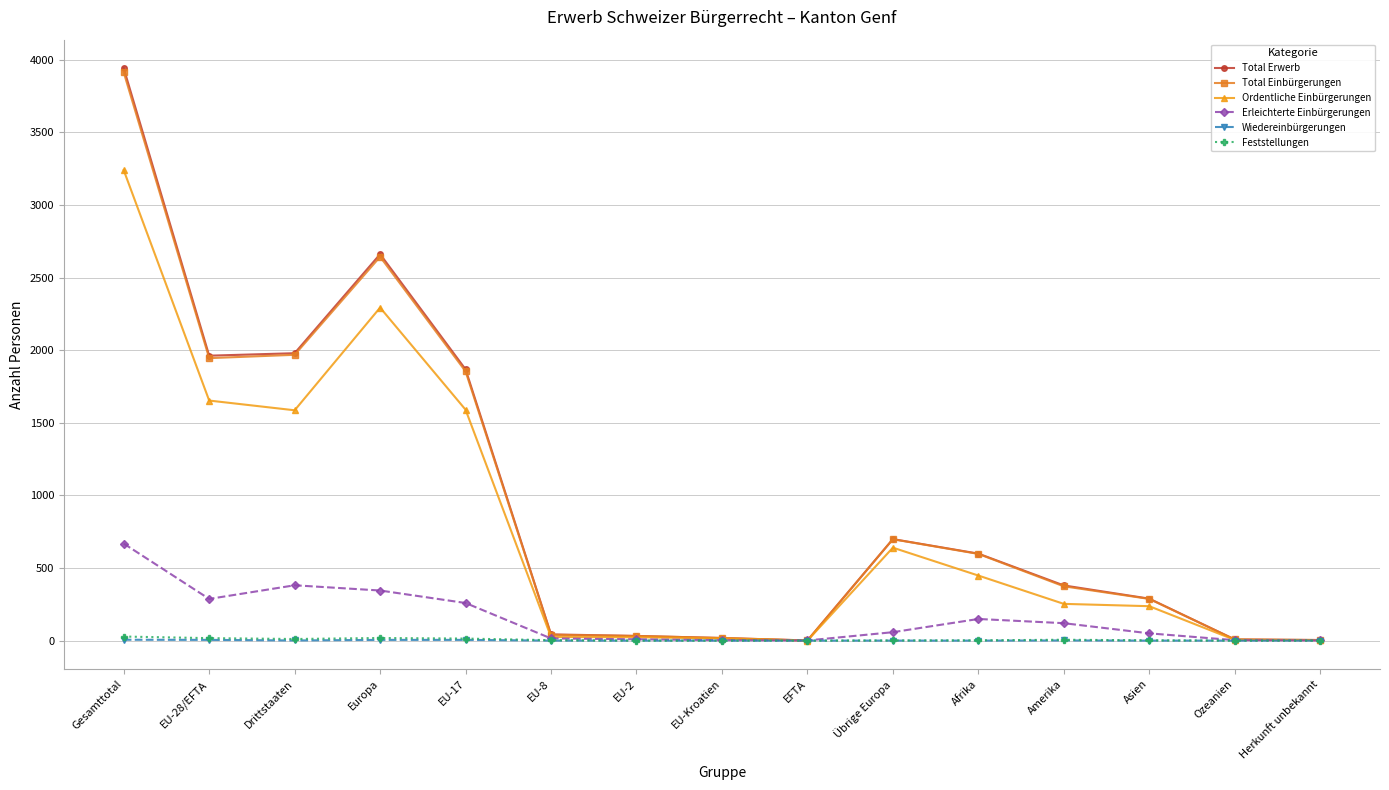

True or false: Total Einbürgerungen has a value of 2637 at Drittstaaten.

False